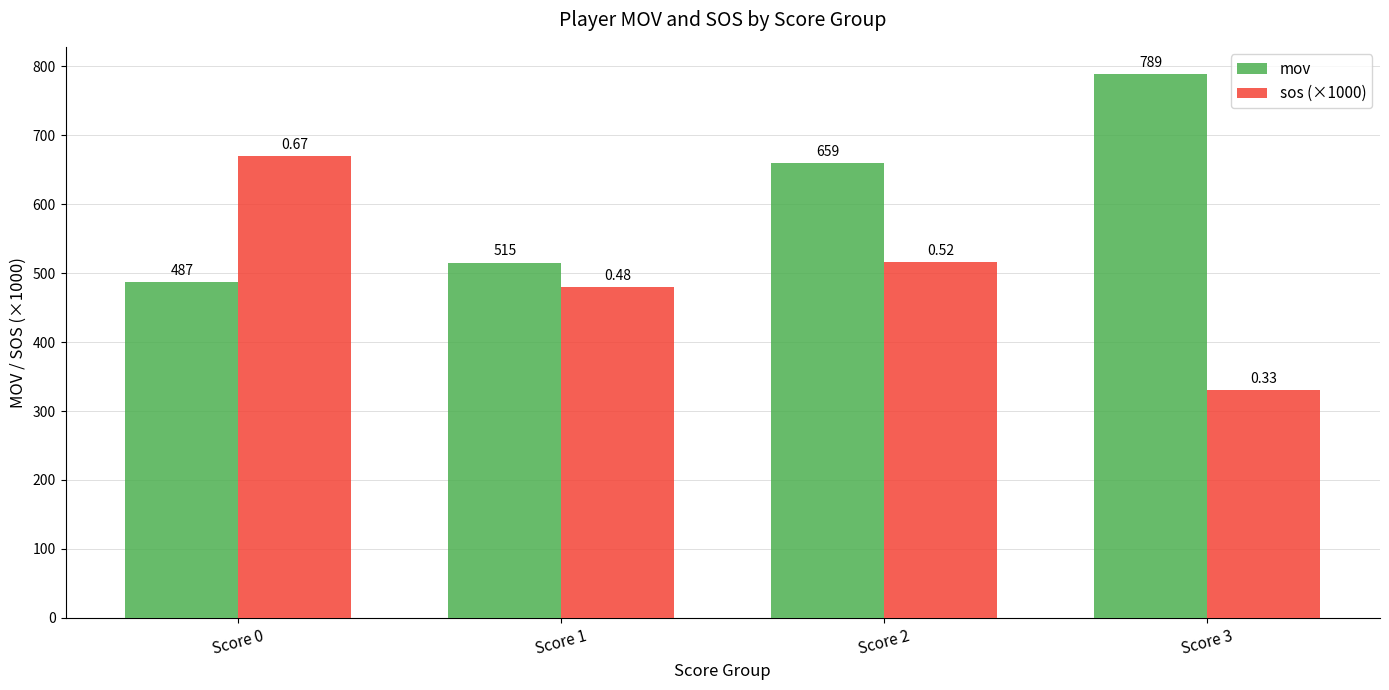

Which category has the highest value in the sos (×1000) series?

Score 0